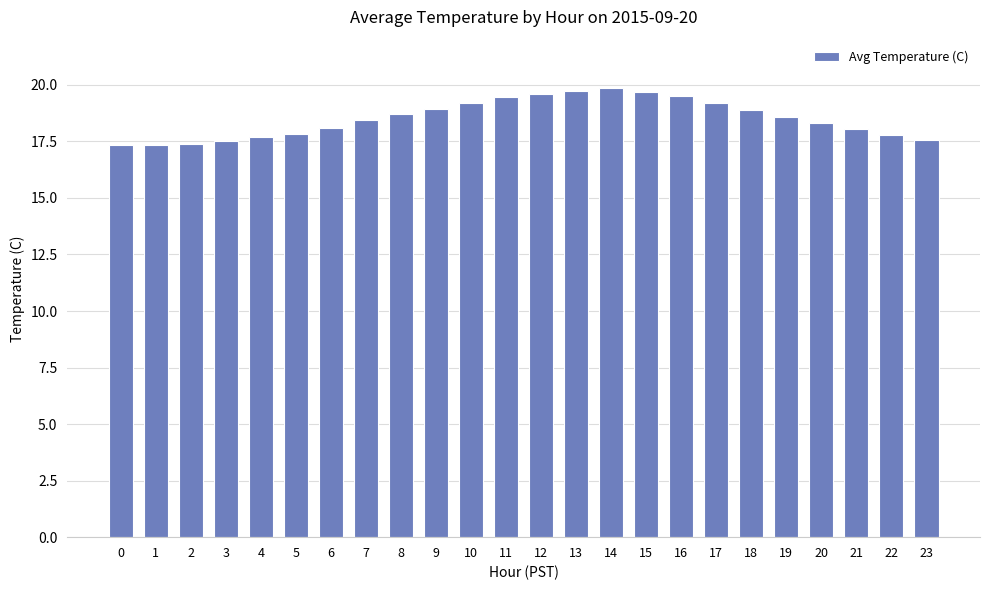

What is the smallest value displayed?

17.3